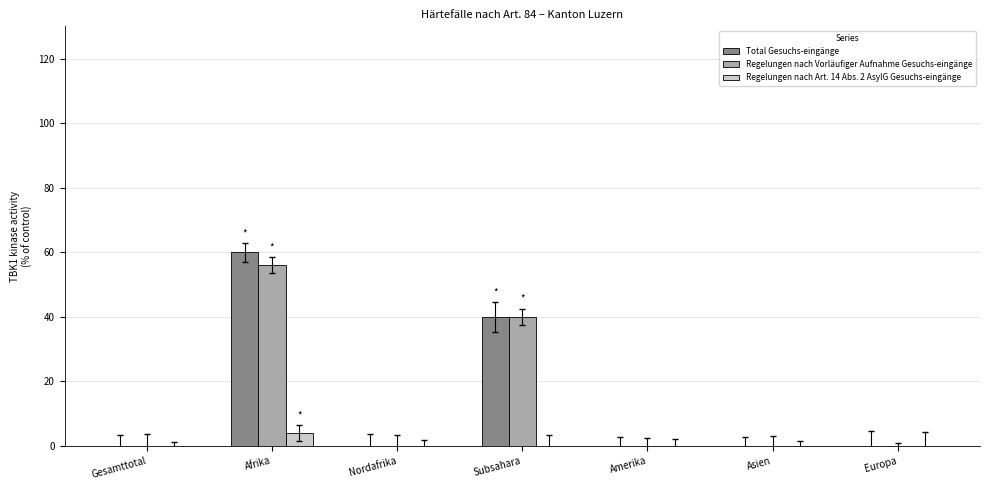

Which category has the highest value across all series?

Afrika